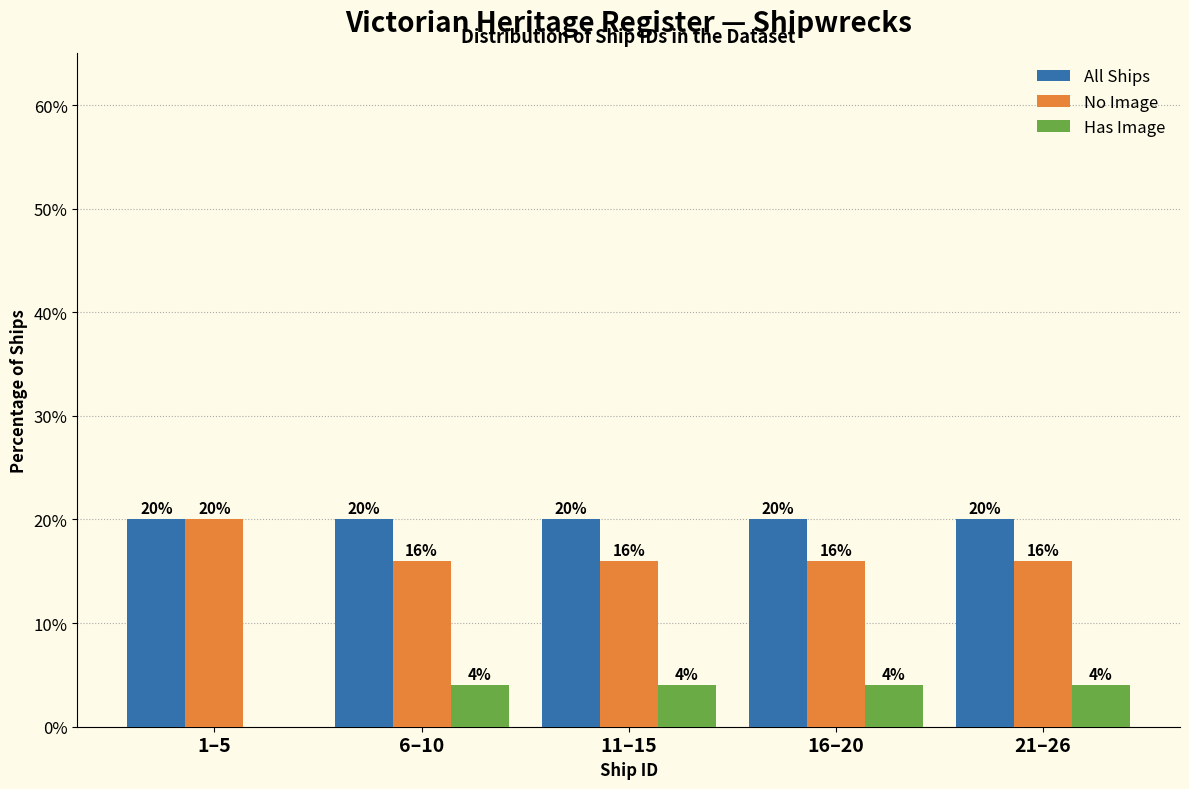

Which series has the largest total across all categories?

All Ships